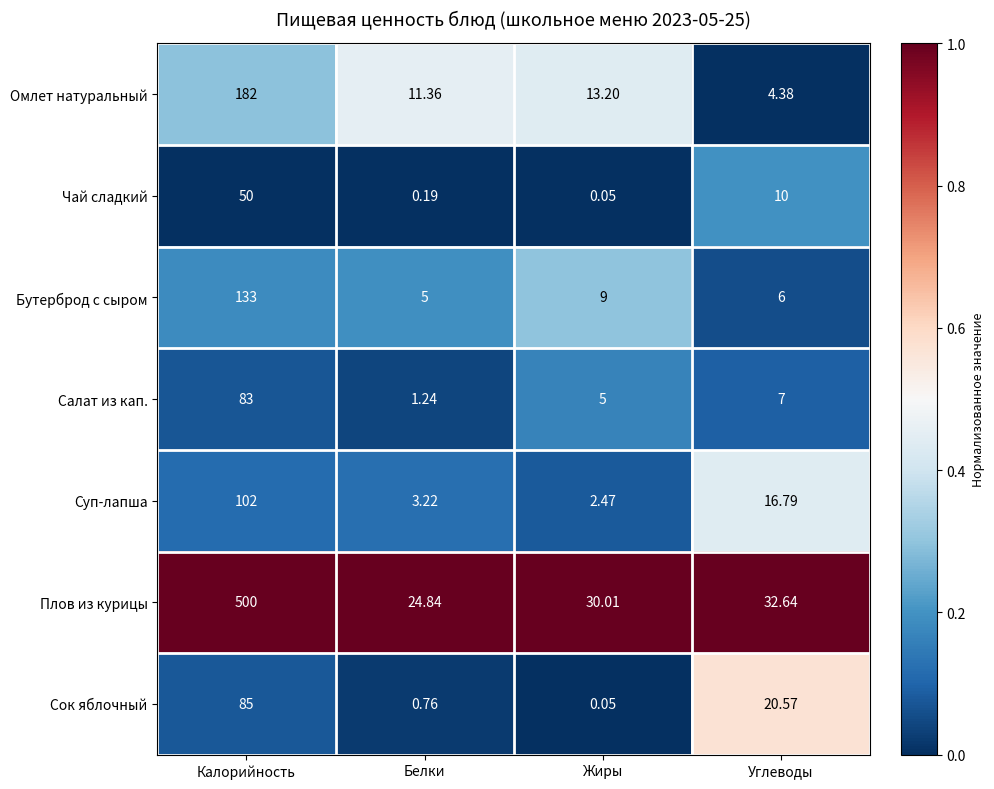

At how many categories does at least one series exceed 0?

4